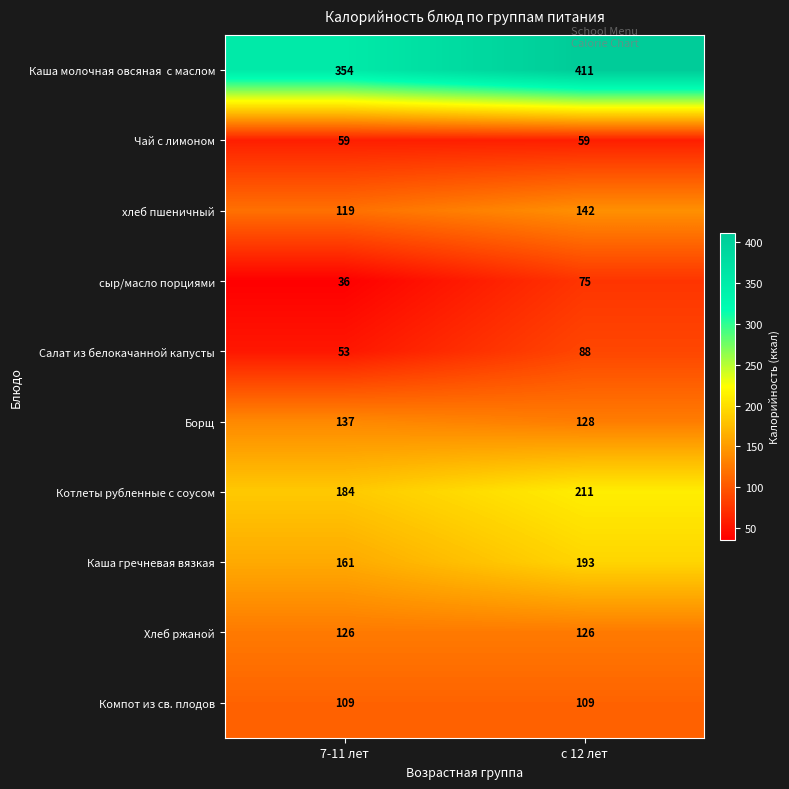

What is the total value across all series at 7-11 лет?

1338